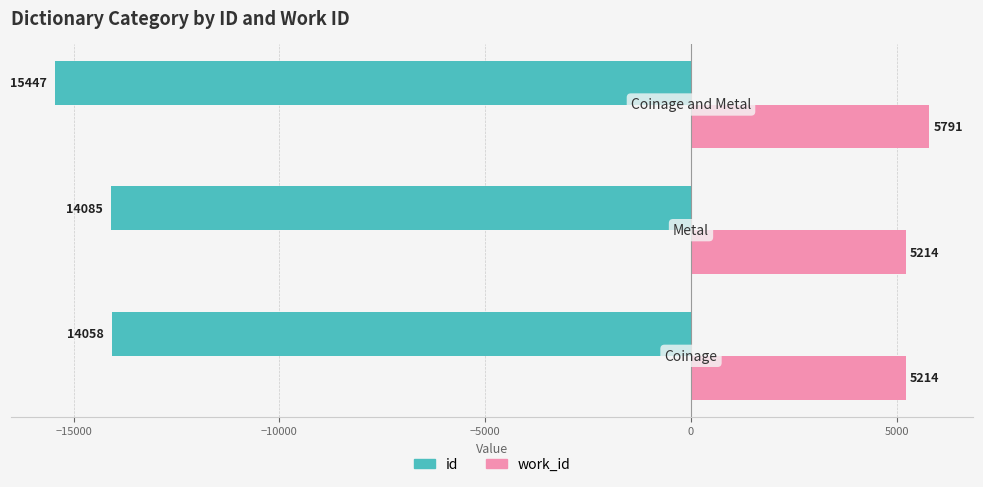

Rank the series by their average value, from highest to lowest.

work_id, id